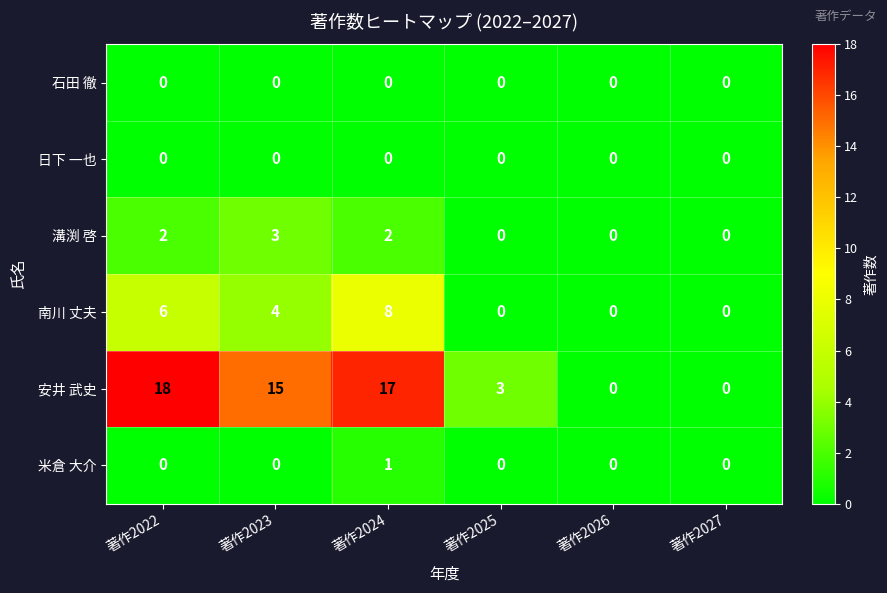

True or false: 南川 丈夫 has a value of -5 at 著作2027.

False